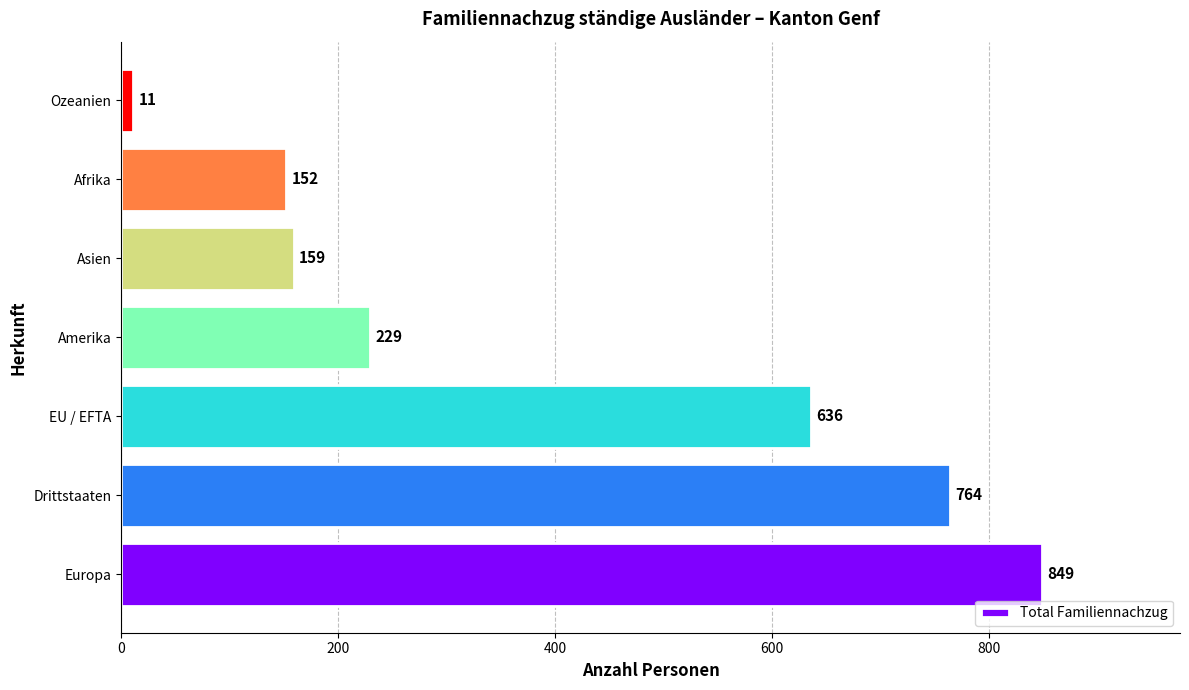

Which has a higher value, Asien or Ozeanien?

Asien